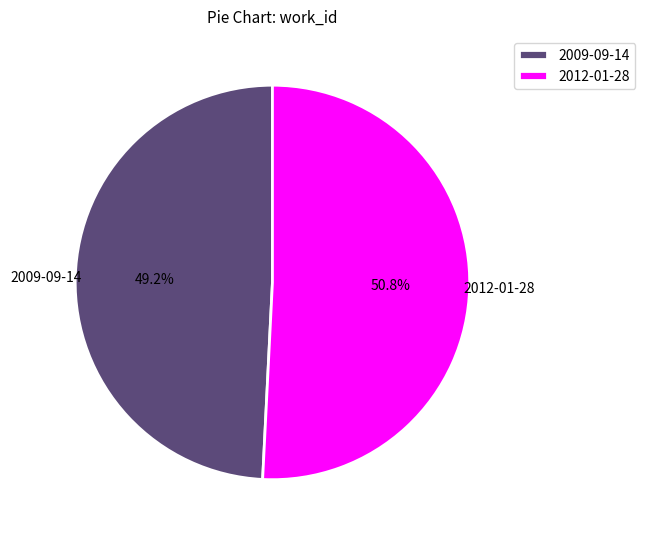

To the nearest percent, what portion does 2012-01-28 represent?

51%